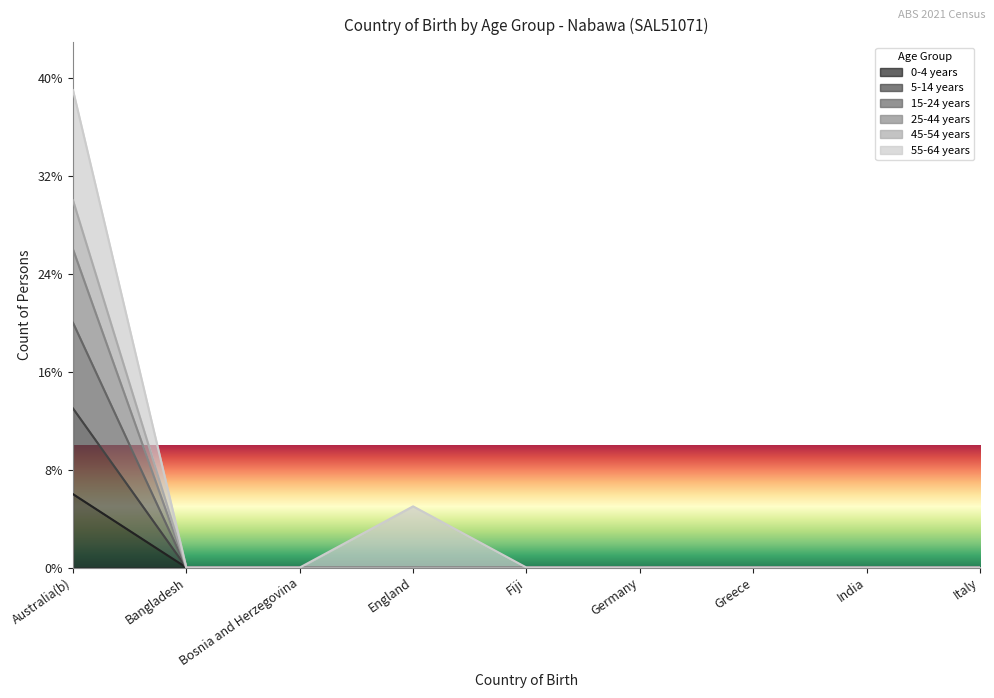

True or false: 0-4 years has a value of 0 at Greece.

True